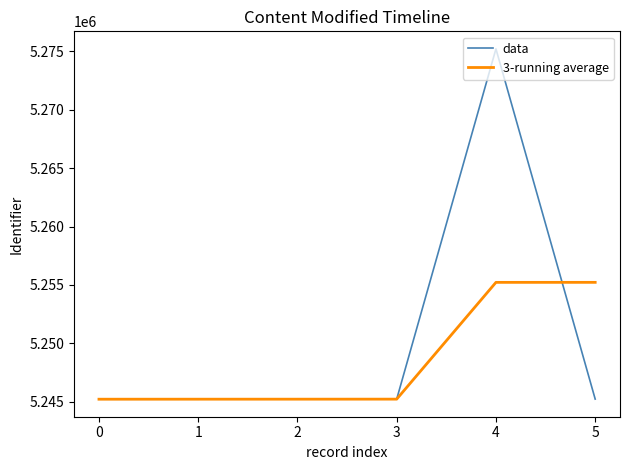

Where does the 3-running average series first go above 5245233?

3